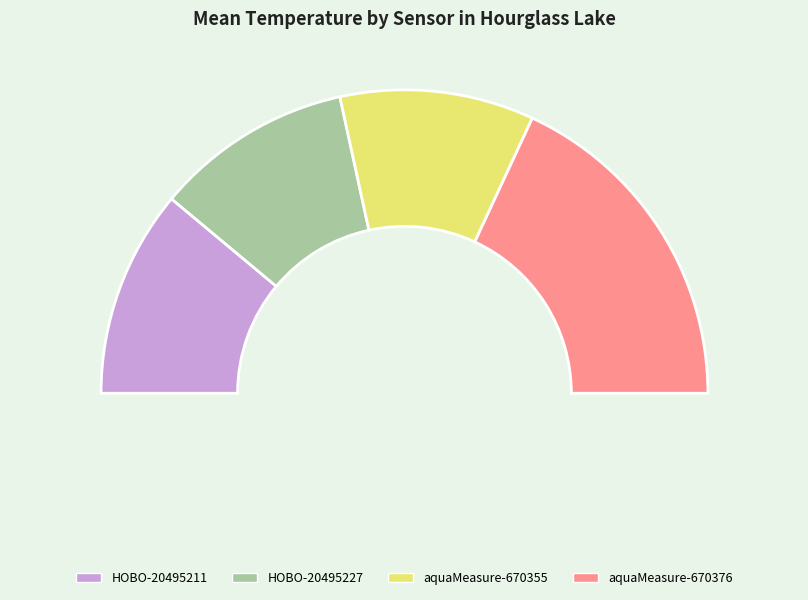

What is the change in value from HOBO-20495211 to HOBO-20495227?

-0.5